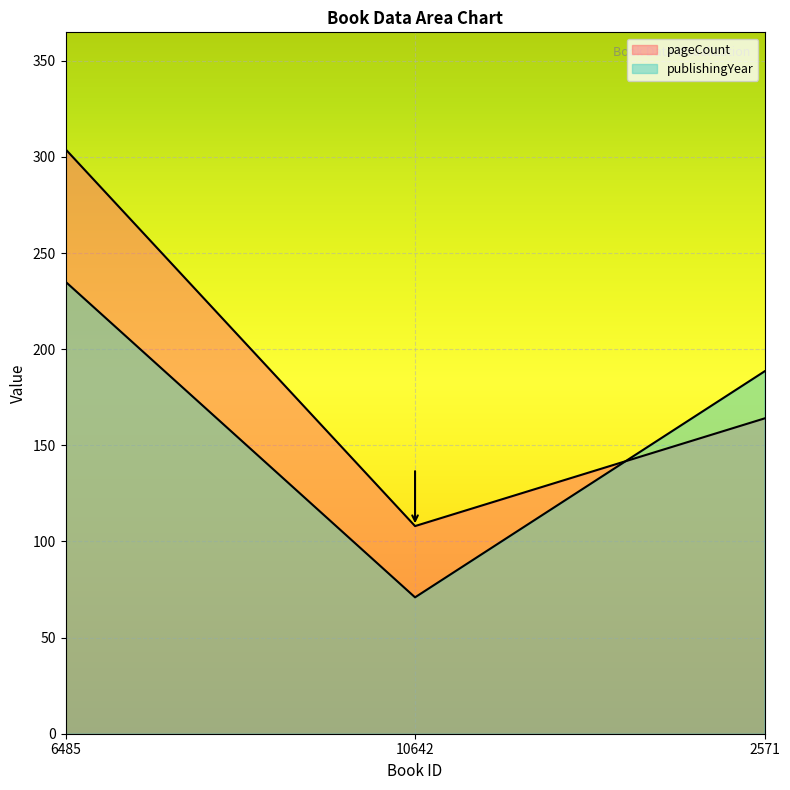

Which has a higher value, 10642 or 6485?

6485